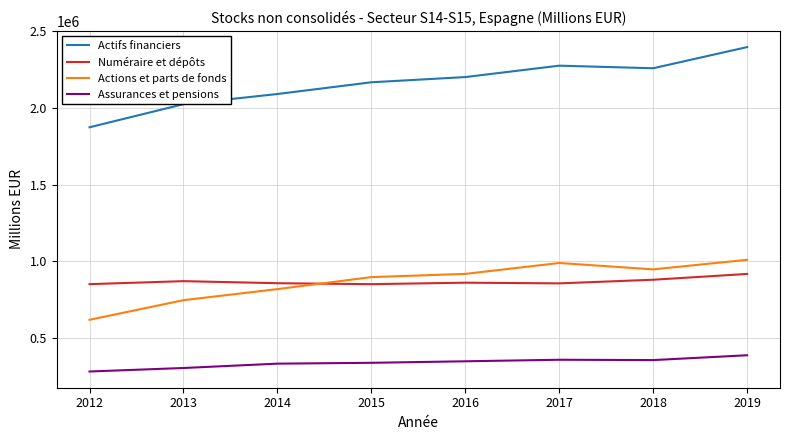

At which label does Actions et parts de fonds reach its minimum?

2012